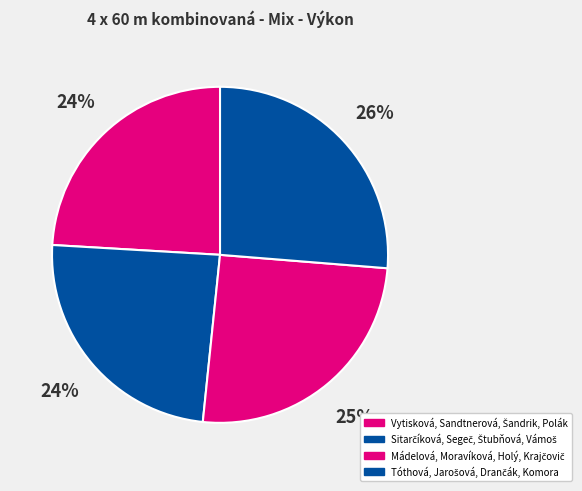

Is it true that Sitarčíková, Segeč, Štubňová, Vámoš is 33% of the pie?

False